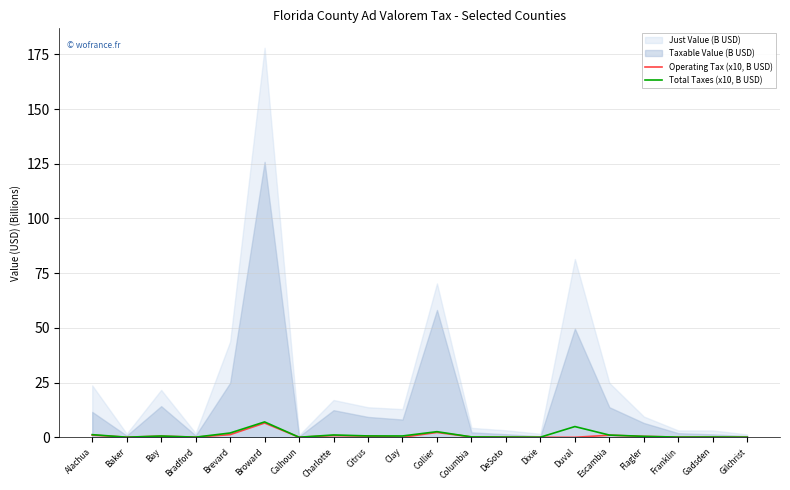

What is the highest value of the Operating Tax (x10, B USD) series?

6.5